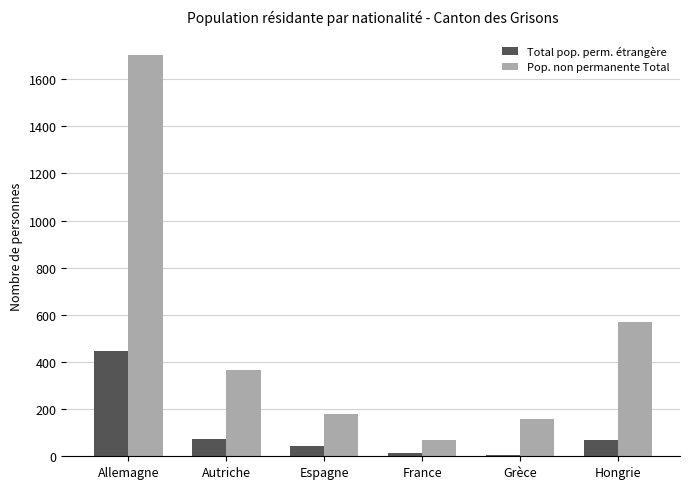

What is the sum of all Total pop. perm. étrangère values?

651